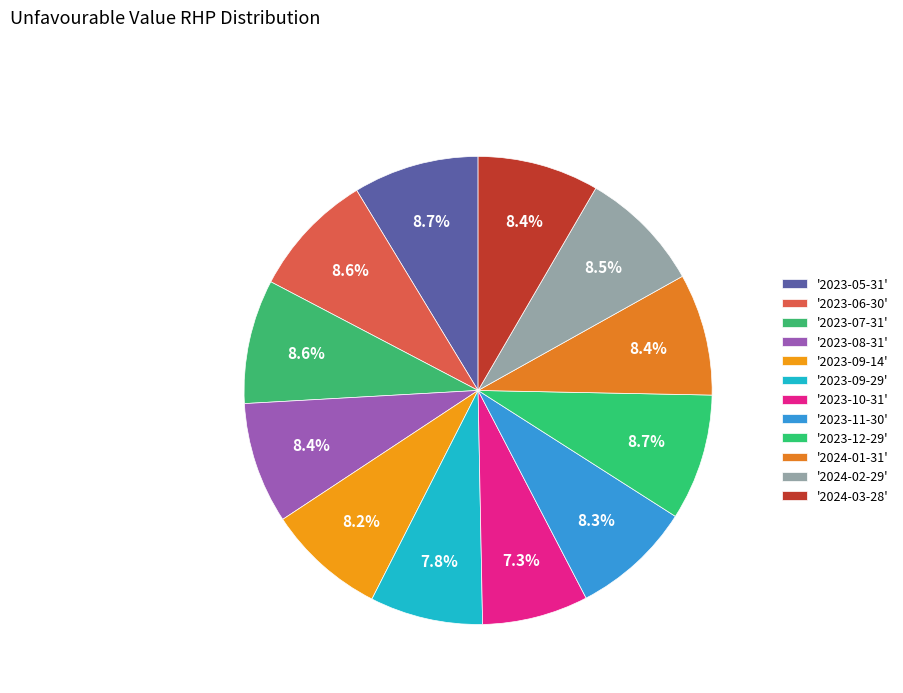

Which slice is the smallest?

2023-10-31